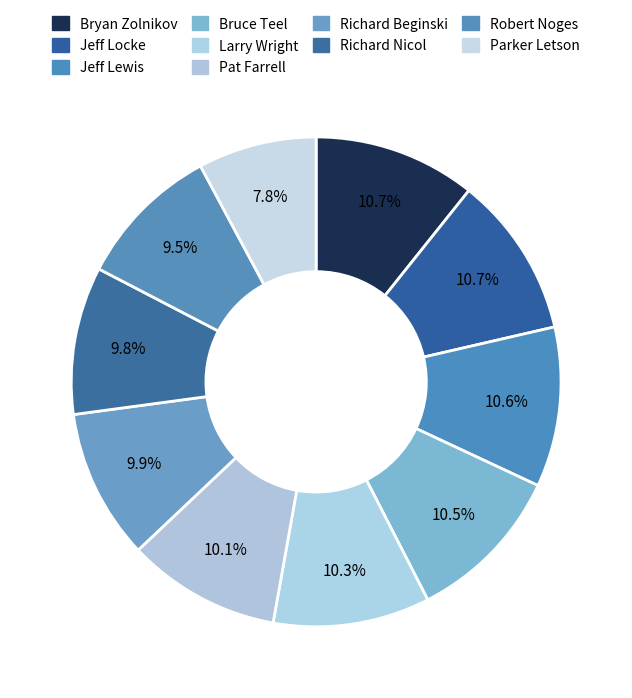

Count the number of slices in the pie.

10